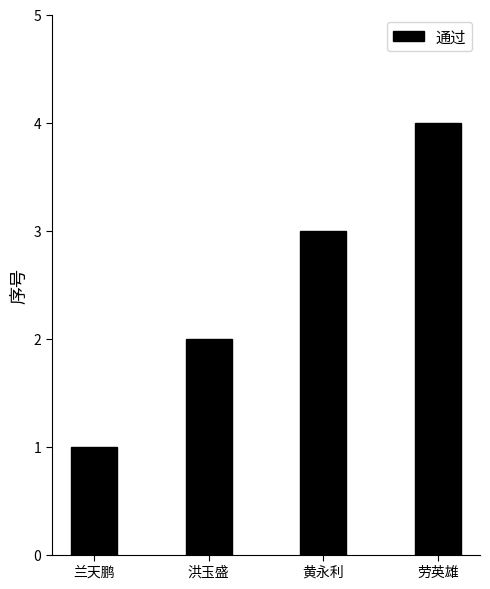

Is it true that the value at 黄永利 is 1?

False